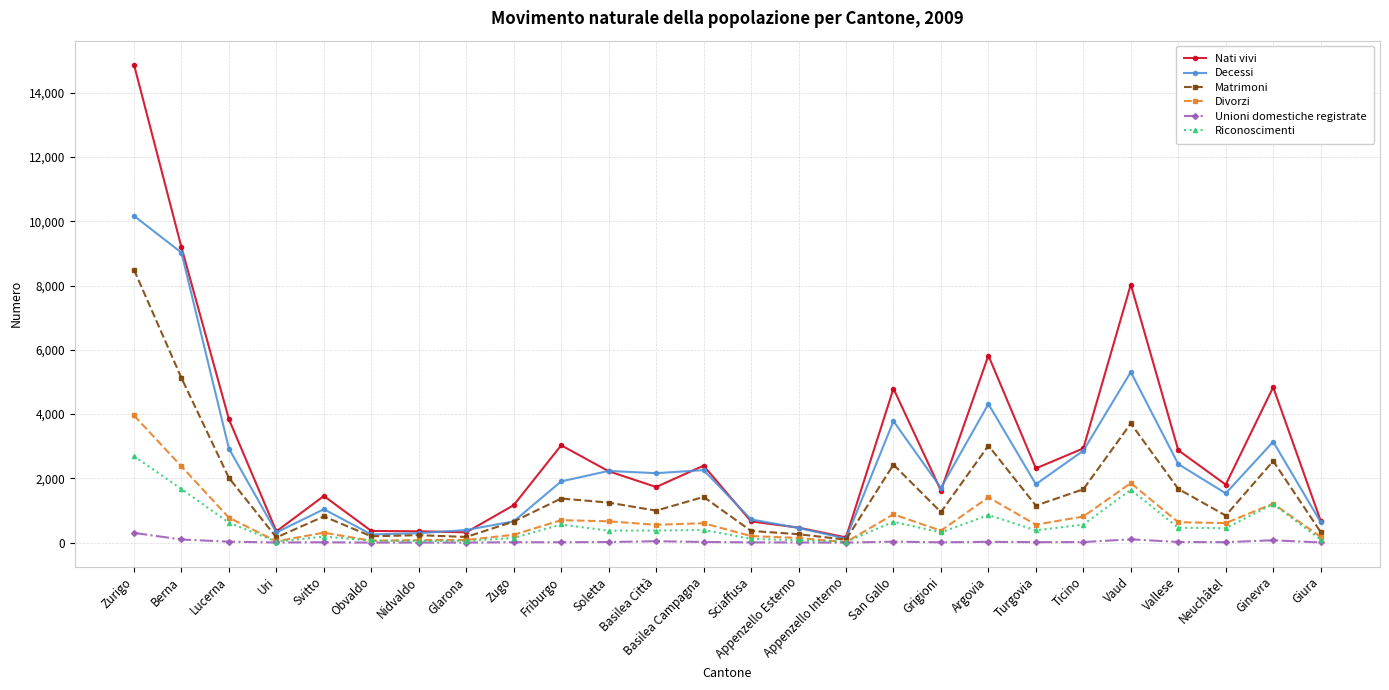

What is the maximum value for Divorzi?

3957